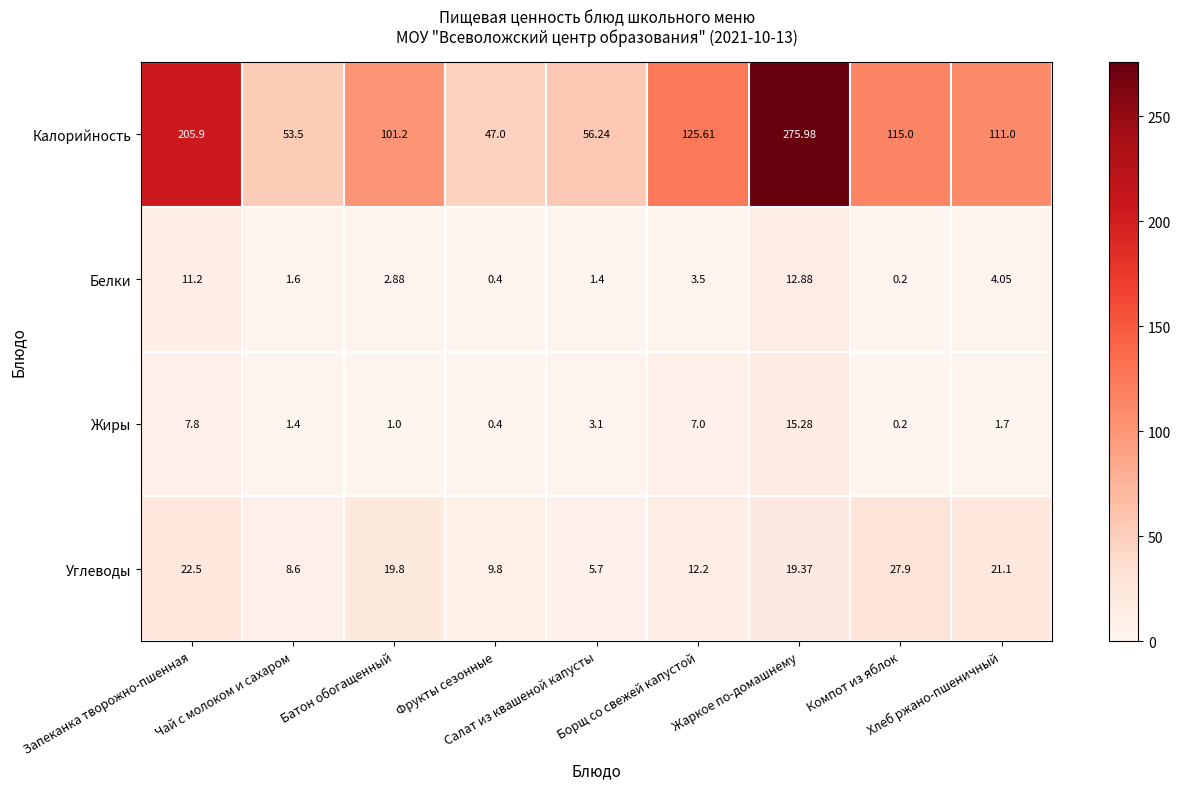

Which series has the largest total across all categories?

Калорийность